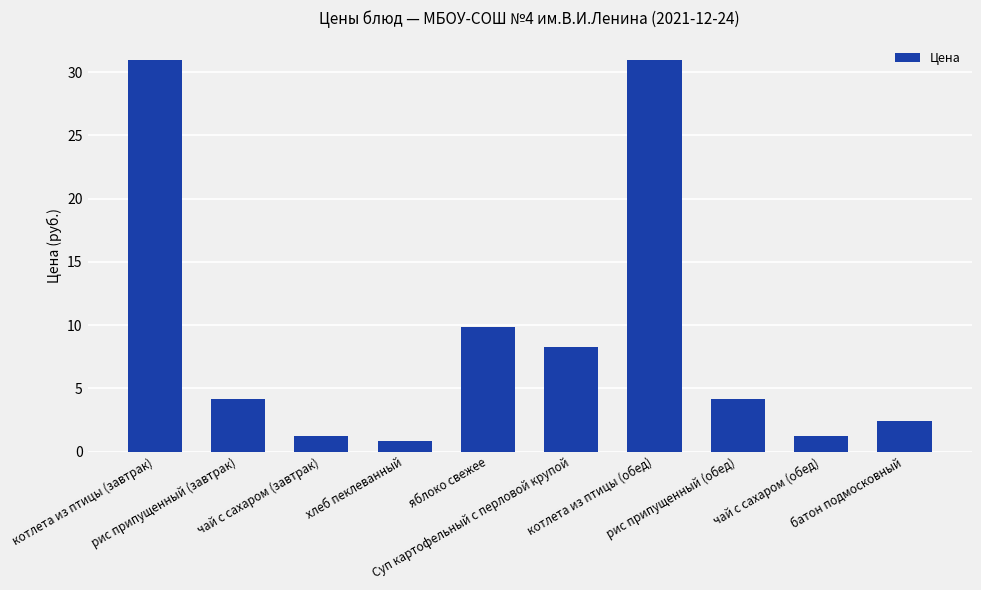

What is the difference between the maximum and minimum values?

30.1